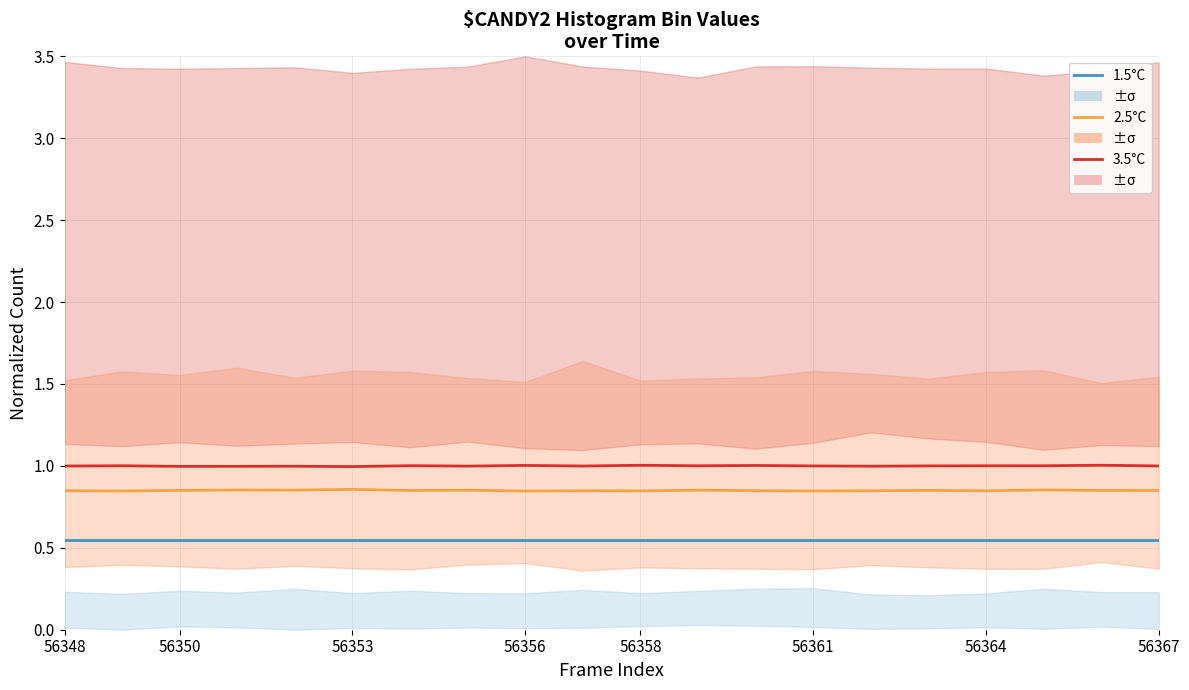

Read the 2.5°C value at 14.

0.8